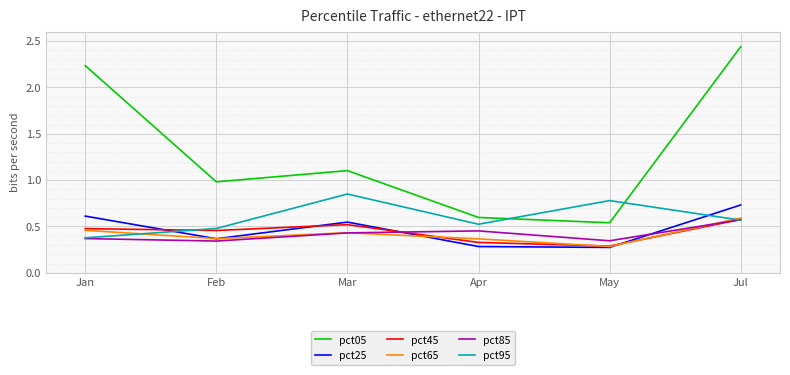

The pct45 series shows 0.6 at Jul. True or false?

True